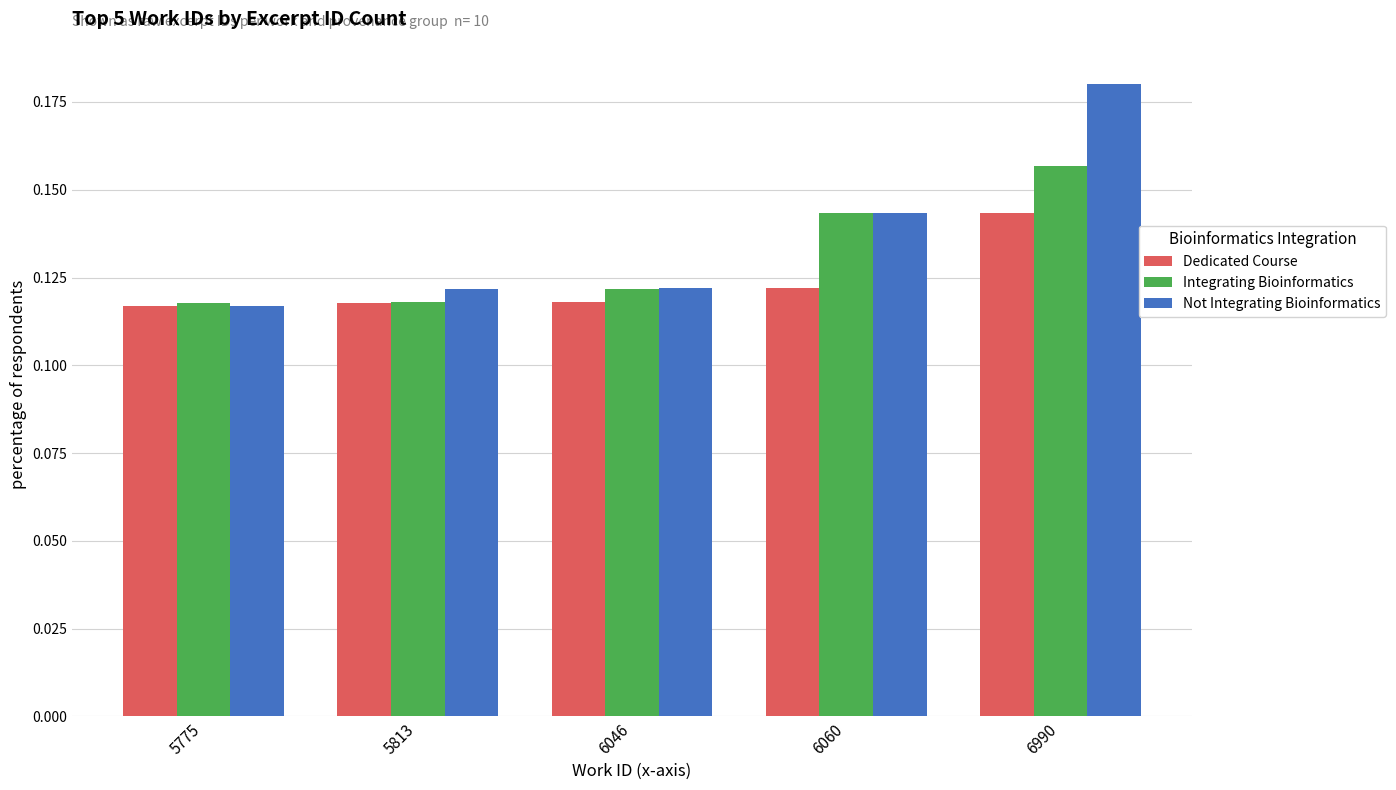

What is the sum of all Dedicated Course values?

0.6